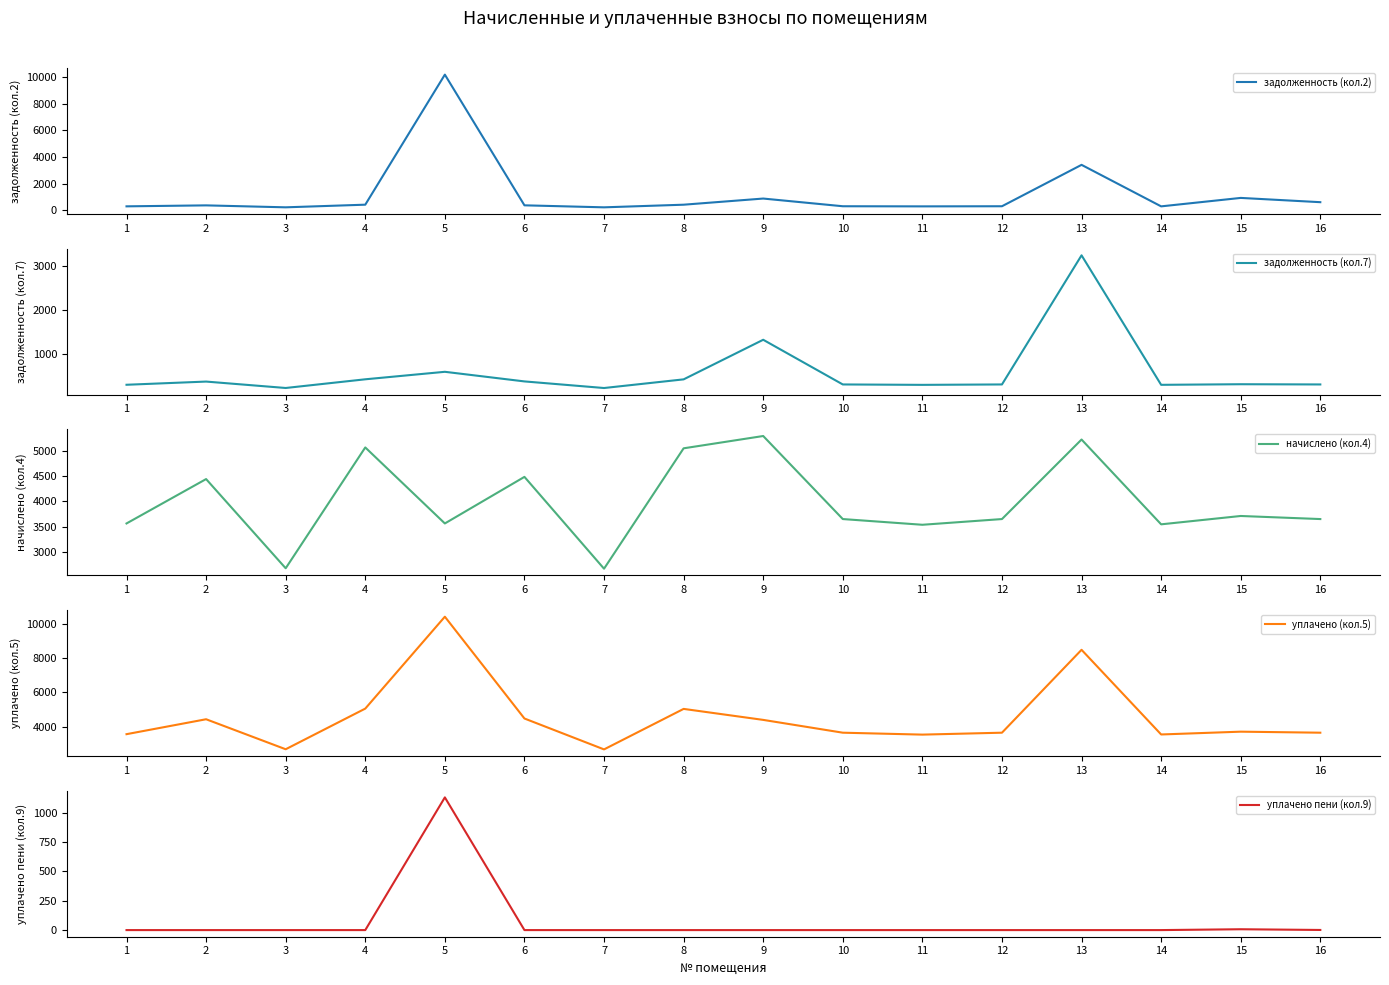

Read the уплачено (кол.5) value at 13.

8470.4